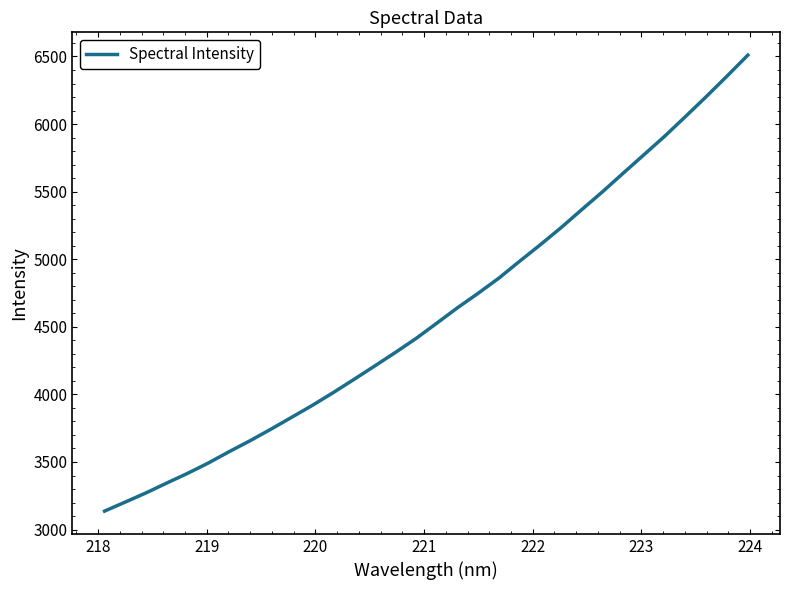

What is the difference between the maximum and minimum values?

3373.4